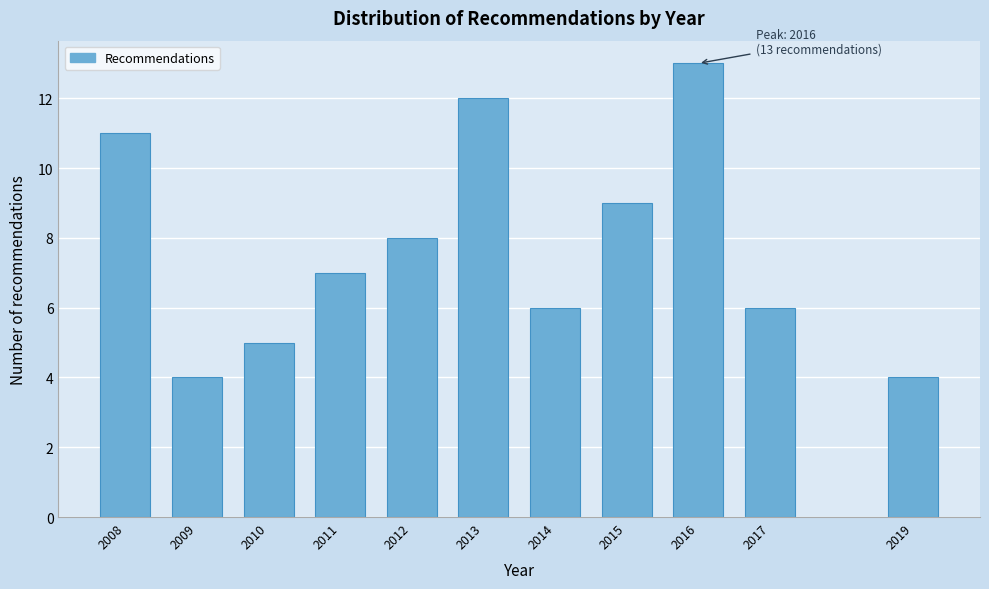

Reading left to right, extract all data points from this chart.

11	4	5	7	8	12	6	9	13	6	4